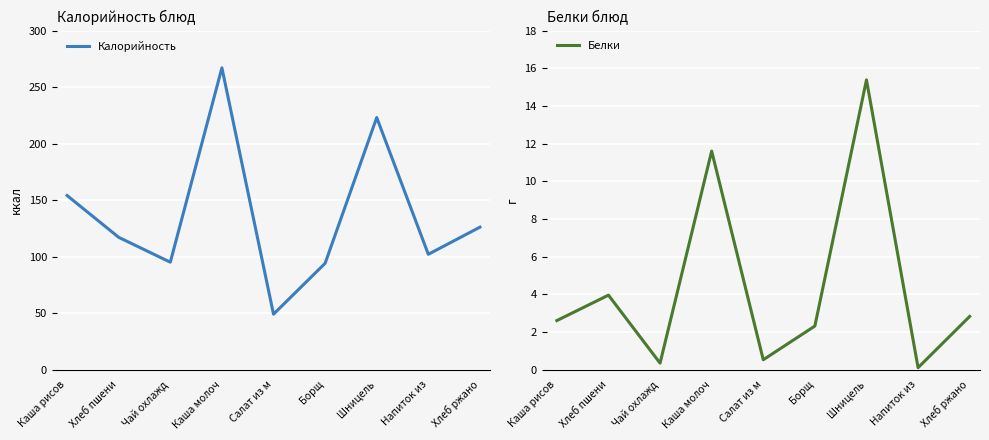

Reading left to right, extract all data points from this chart.

Калорийность: 154.0	117.0	95.0	267.0	49.0	94.0	223.0	102.0	126.0
Белки: 2.6	4.0	0.3	11.6	0.5	2.3	15.4	0.1	2.8